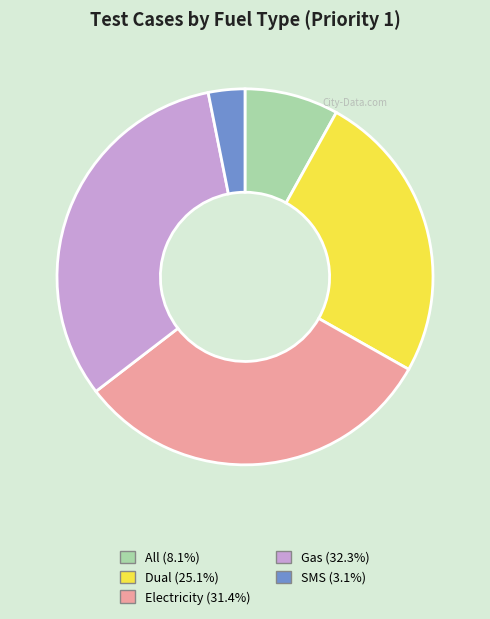

Combined, do Dual and Electricity account for over 50%?

Yes